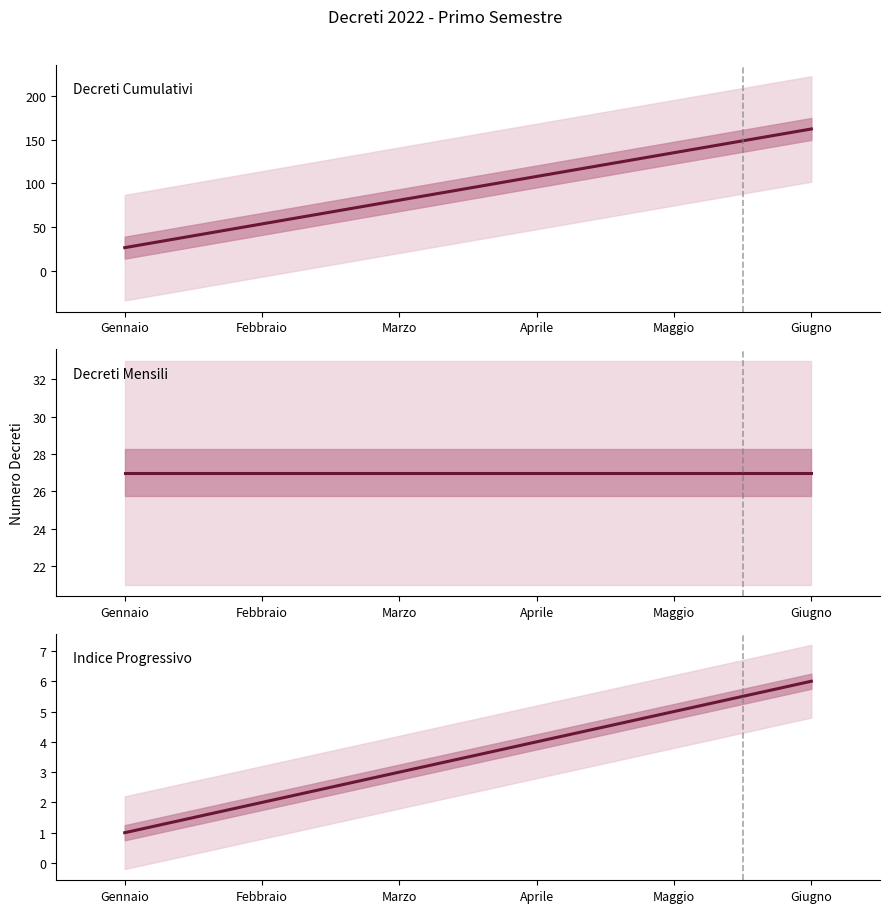

Which series has the largest range (max minus min)?

Decreti Cumulativi